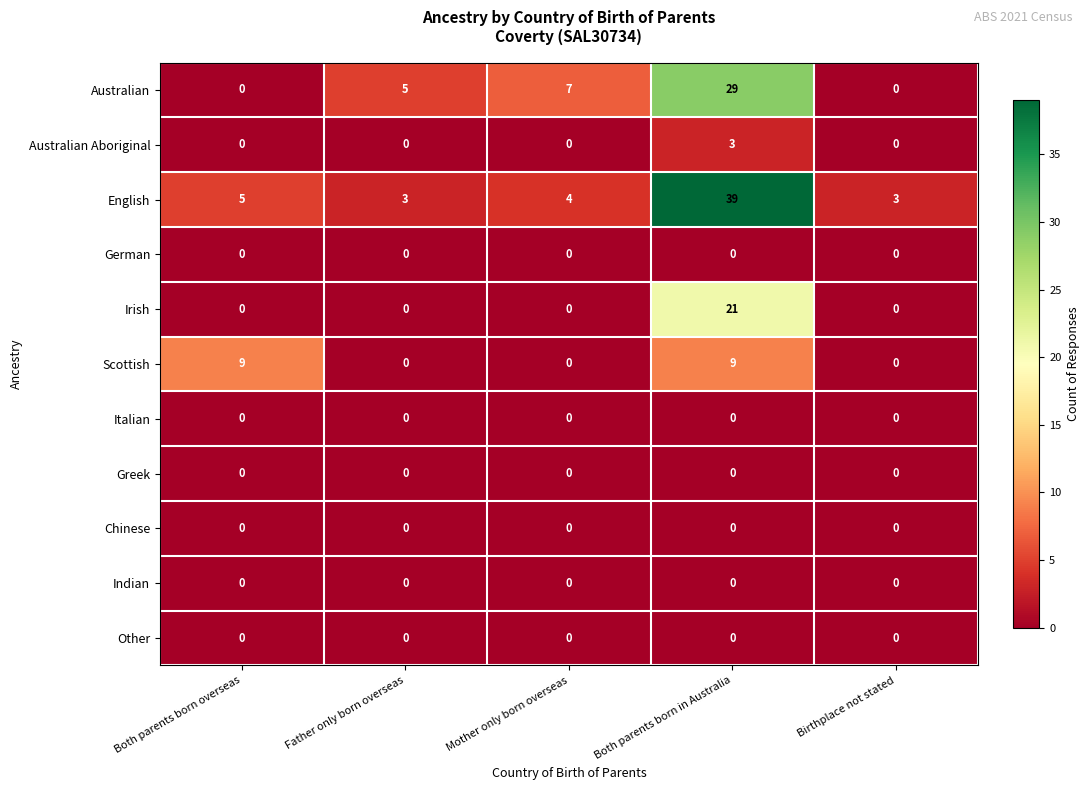

Which series changed the most between Both parents born overseas and Birthplace not stated?

Scottish